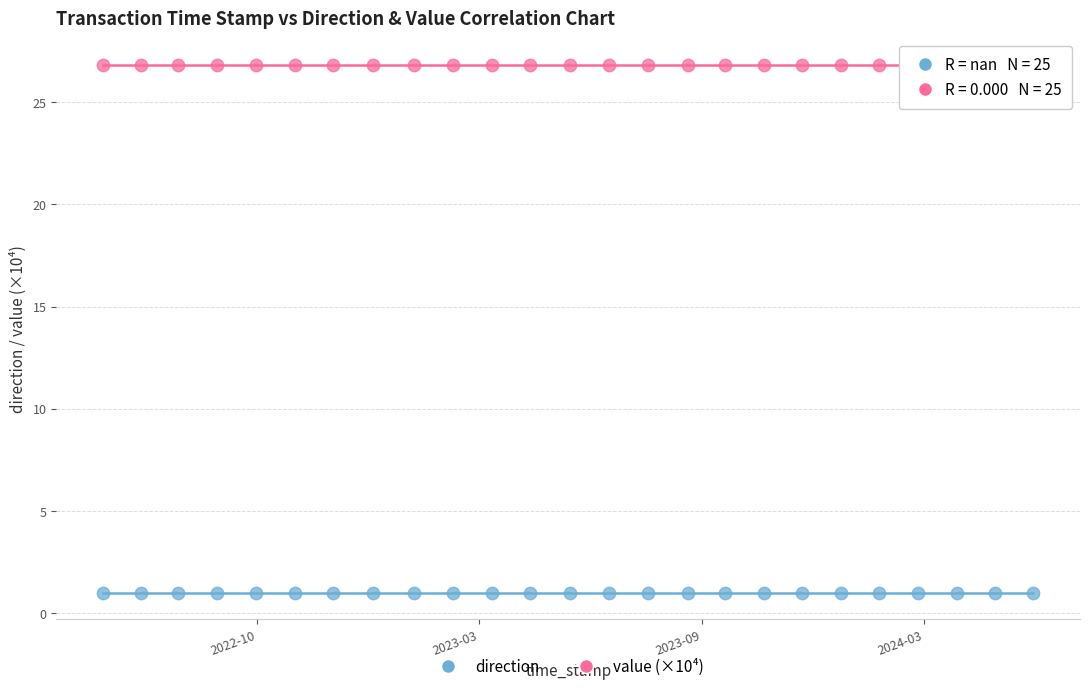

Which series reaches the maximum Y coordinate?

value (×10⁴)